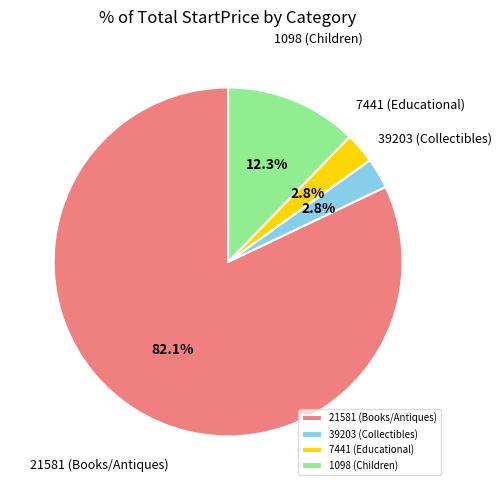

Which has a higher value, 1098 (Children) or 39203 (Collectibles)?

1098 (Children)